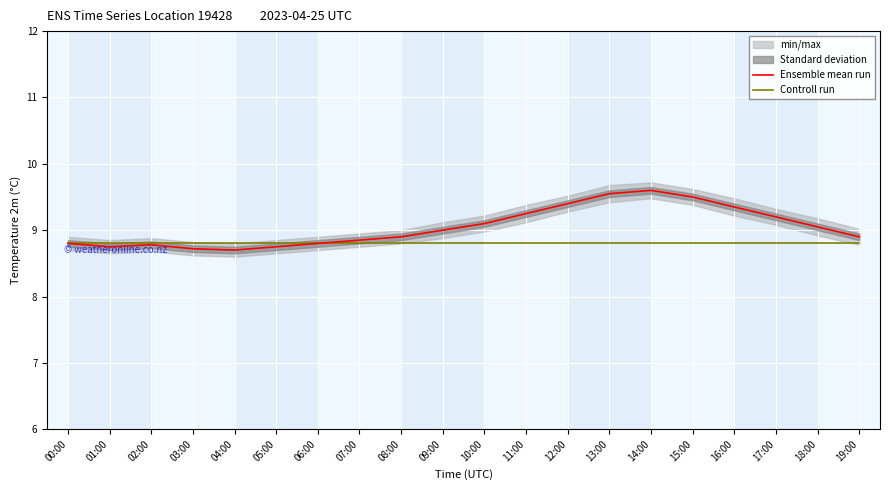

How many categories are shown in the chart?

20